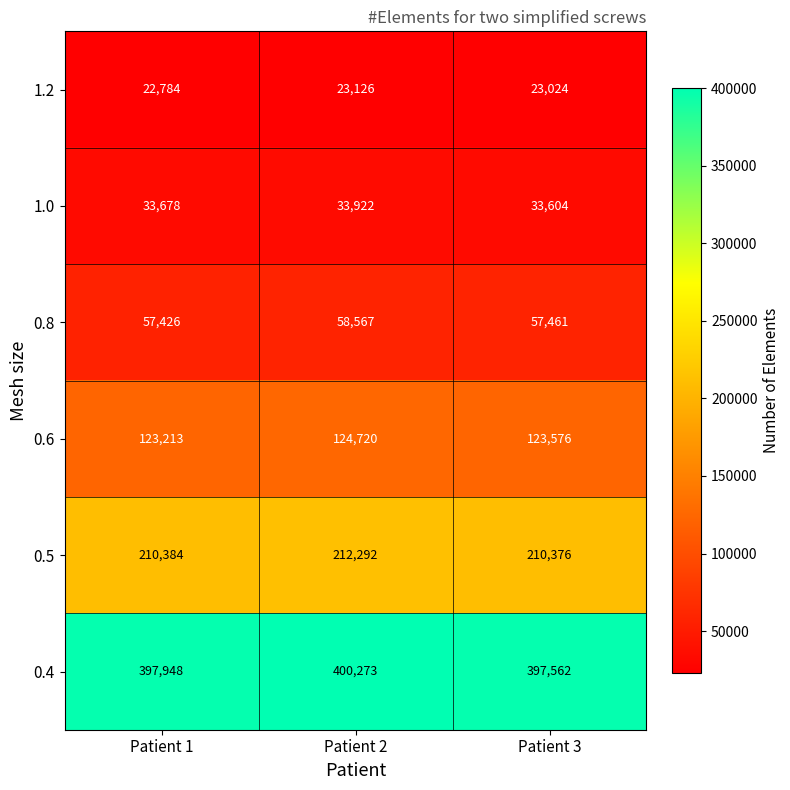

What is the sum of the 1.2 values at Patient 3 and Patient 2?

46150